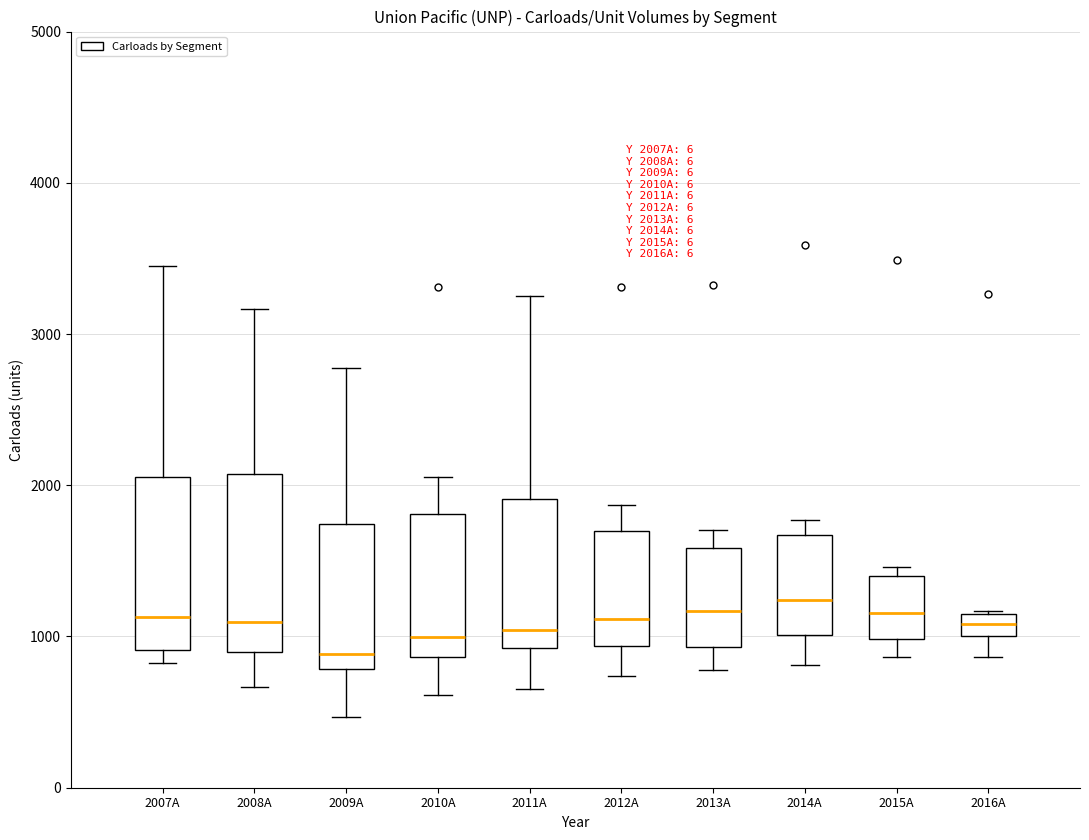

Where does the lower whisker of the box for 2016A end on the y-axis? The values are not printed on the chart, so give them approximately, as read against the axis.

900